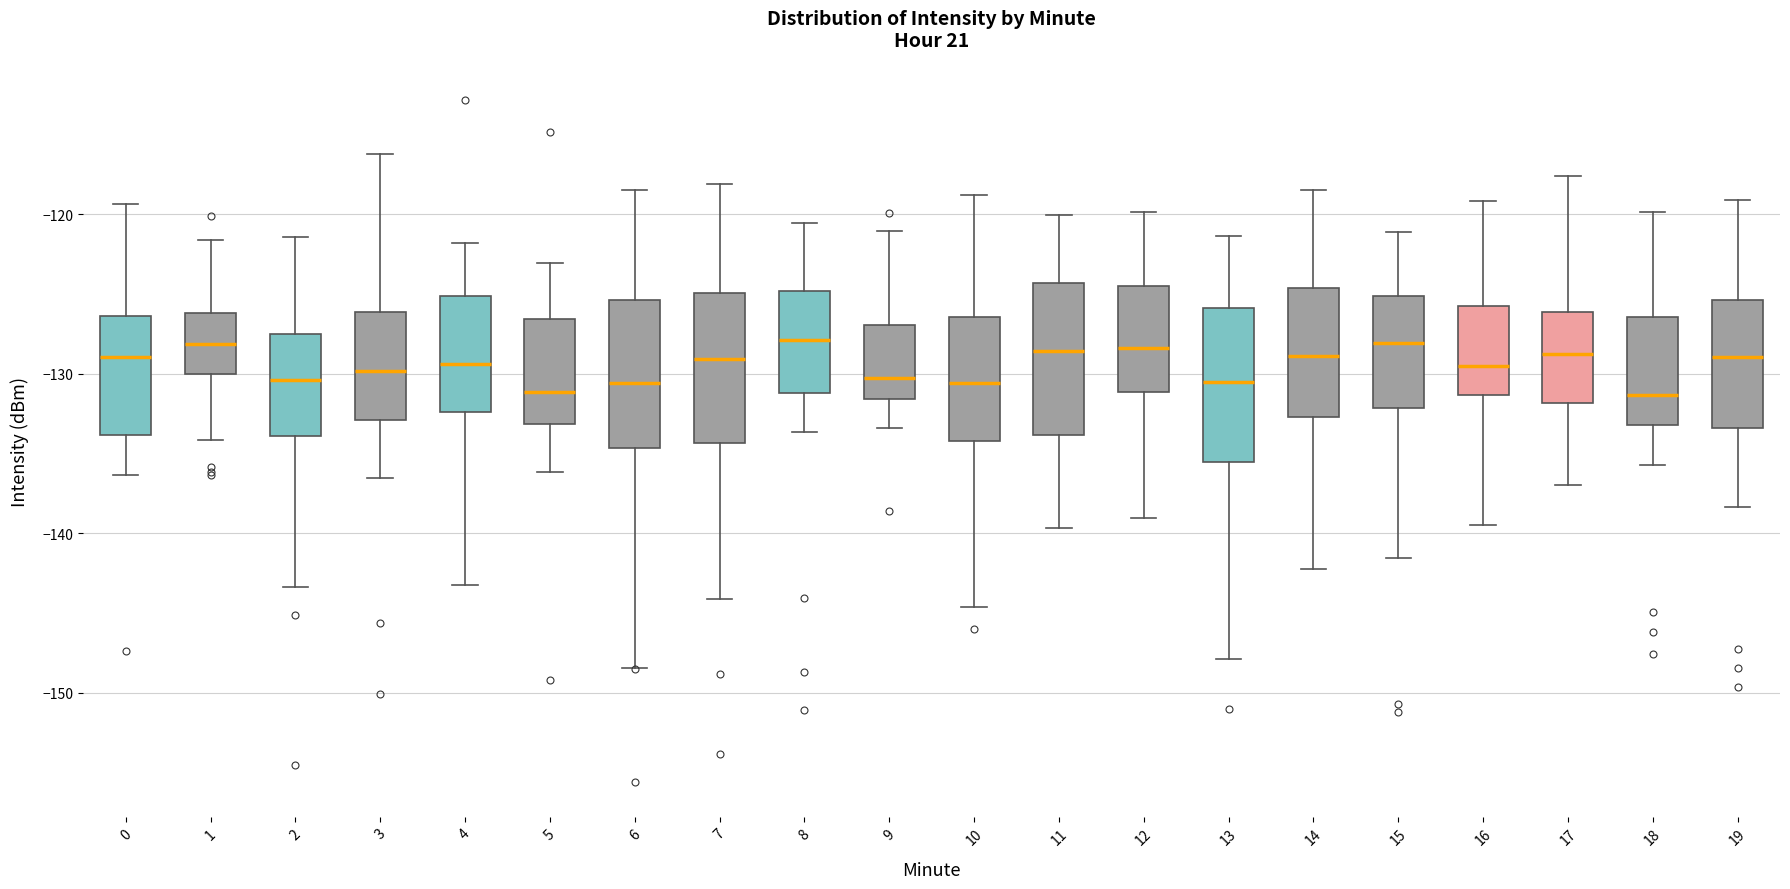

Reading left to right, read every box against the y-axis: the position of its median line, the range the box covers, and the ends of its whiskers. The values are not printed on the chart, so give them approximately, as read against the axis.

0: median -129, box -134 to -126, whiskers -136 to -119
1: median -128, box -130 to -126, whiskers -134 to -122
2: median -130, box -134 to -128, whiskers -143 to -121
3: median -130, box -133 to -126, whiskers -137 to -116
4: median -129, box -132 to -125, whiskers -143 to -122
5: median -131, box -133 to -127, whiskers -136 to -123
6: median -131, box -135 to -125, whiskers -148 to -118
7: median -129, box -134 to -125, whiskers -144 to -118
8: median -128, box -131 to -125, whiskers -134 to -121
9: median -130, box -132 to -127, whiskers -133 to -121
10: median -131, box -134 to -126, whiskers -145 to -119
11: median -129, box -134 to -124, whiskers -140 to -120
12: median -128, box -131 to -124, whiskers -139 to -120
13: median -131, box -136 to -126, whiskers -148 to -121
14: median -129, box -133 to -125, whiskers -142 to -119
15: median -128, box -132 to -125, whiskers -142 to -121
16: median -130, box -131 to -126, whiskers -139 to -119
17: median -129, box -132 to -126, whiskers -137 to -118
18: median -131, box -133 to -126, whiskers -136 to -120
19: median -129, box -133 to -125, whiskers -138 to -119